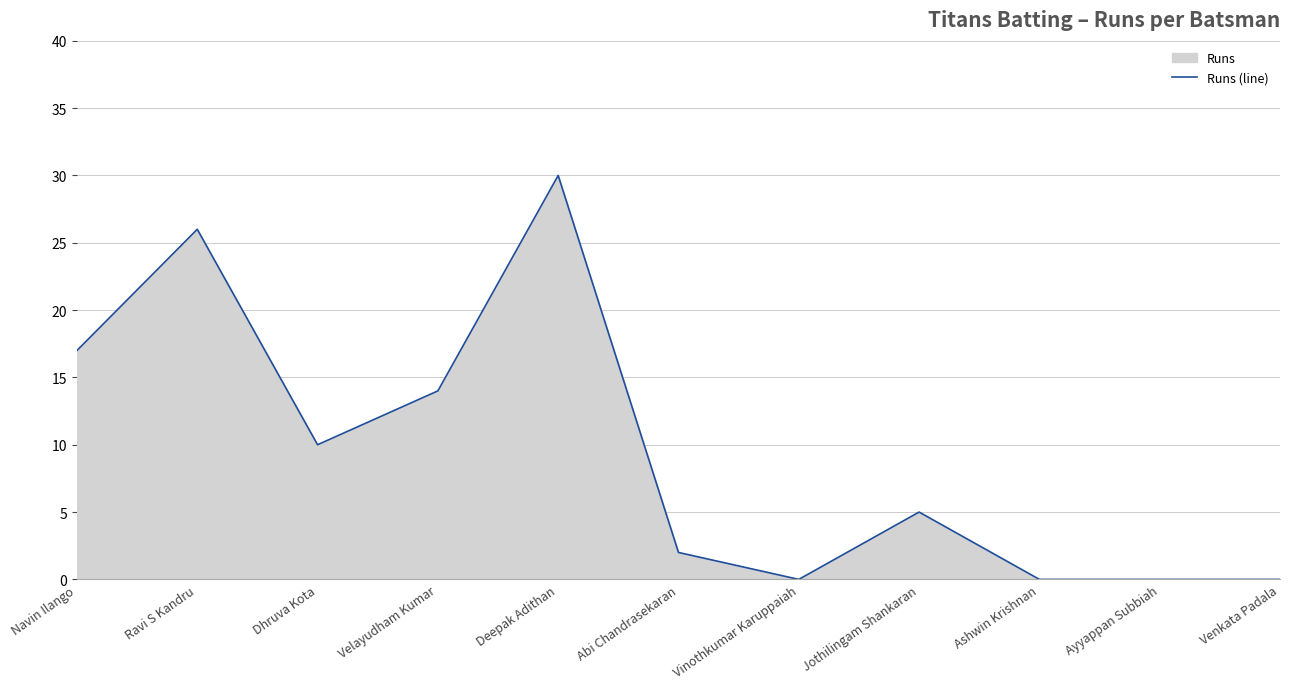

Which label corresponds to the largest value in the chart?

Deepak Adithan